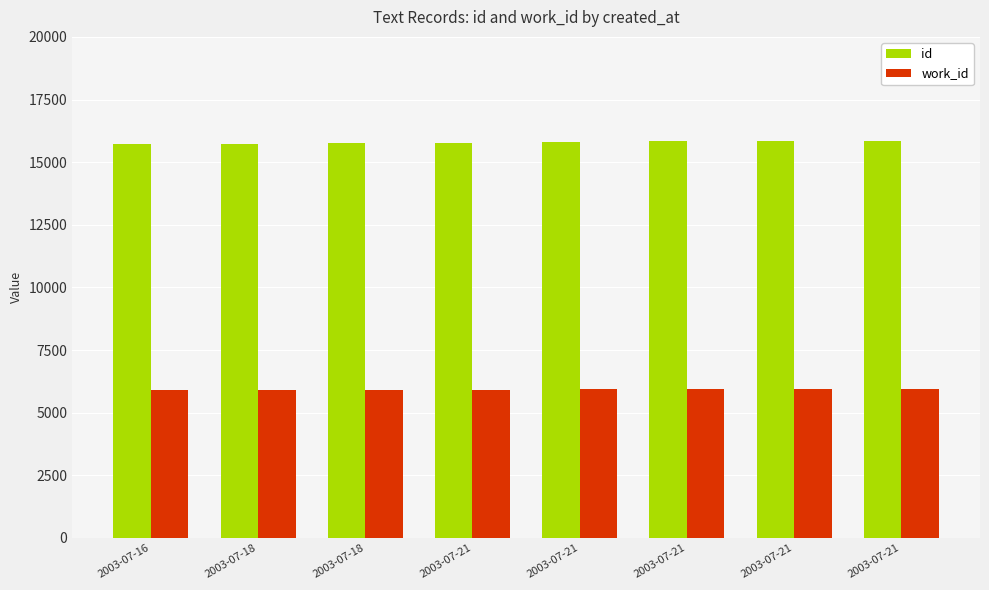

How many bars are there in each group?

2